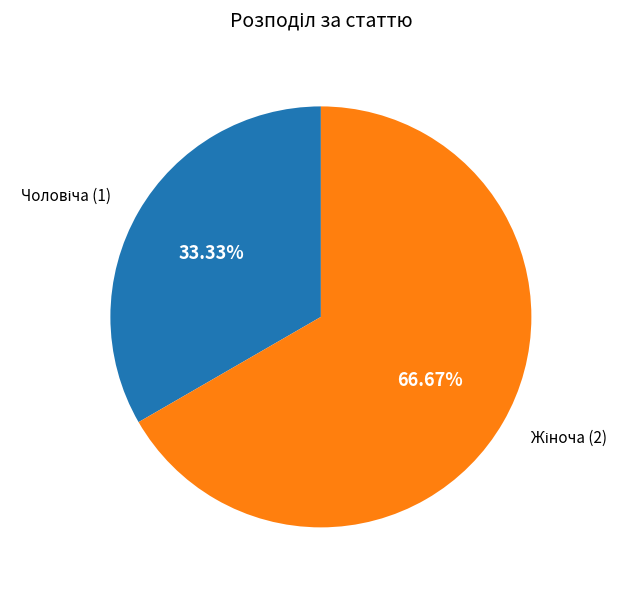

How many segments does this pie chart have?

2